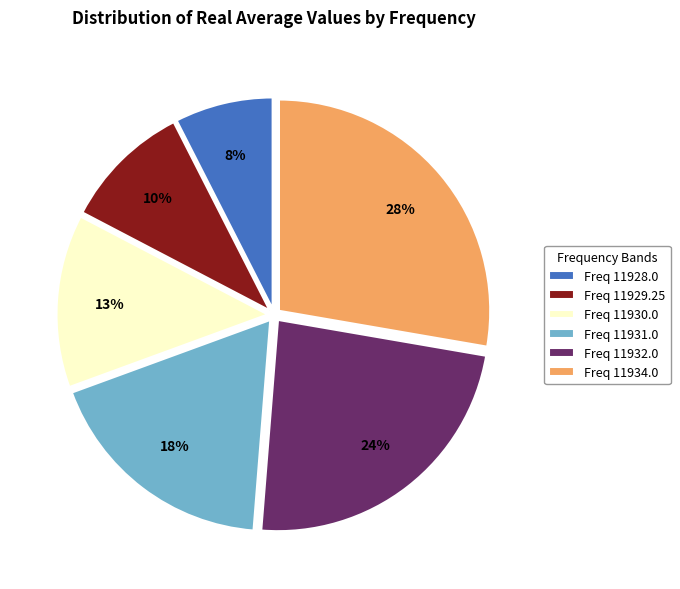

Do Freq 11929.25 and Freq 11928.0 together represent more than half of the pie?

No